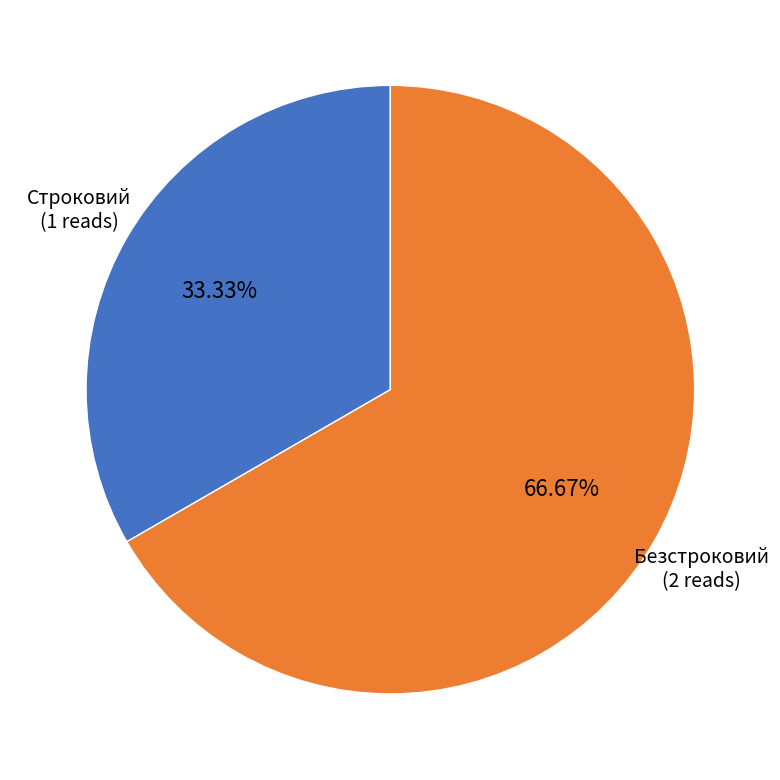

Is there a majority slice in this chart?

Yes